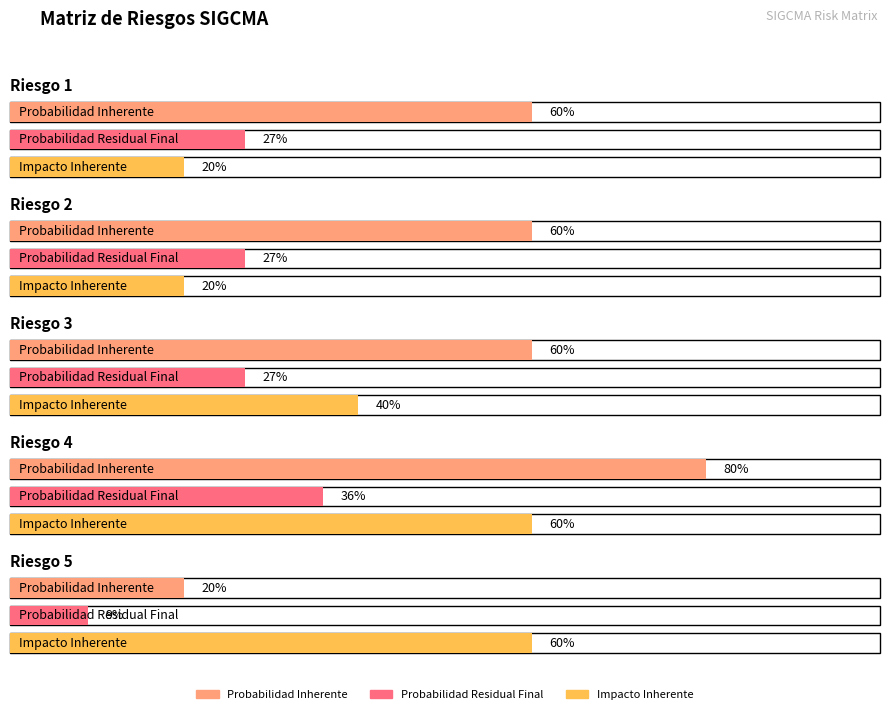

At how many categories does at least one series exceed 0?

5